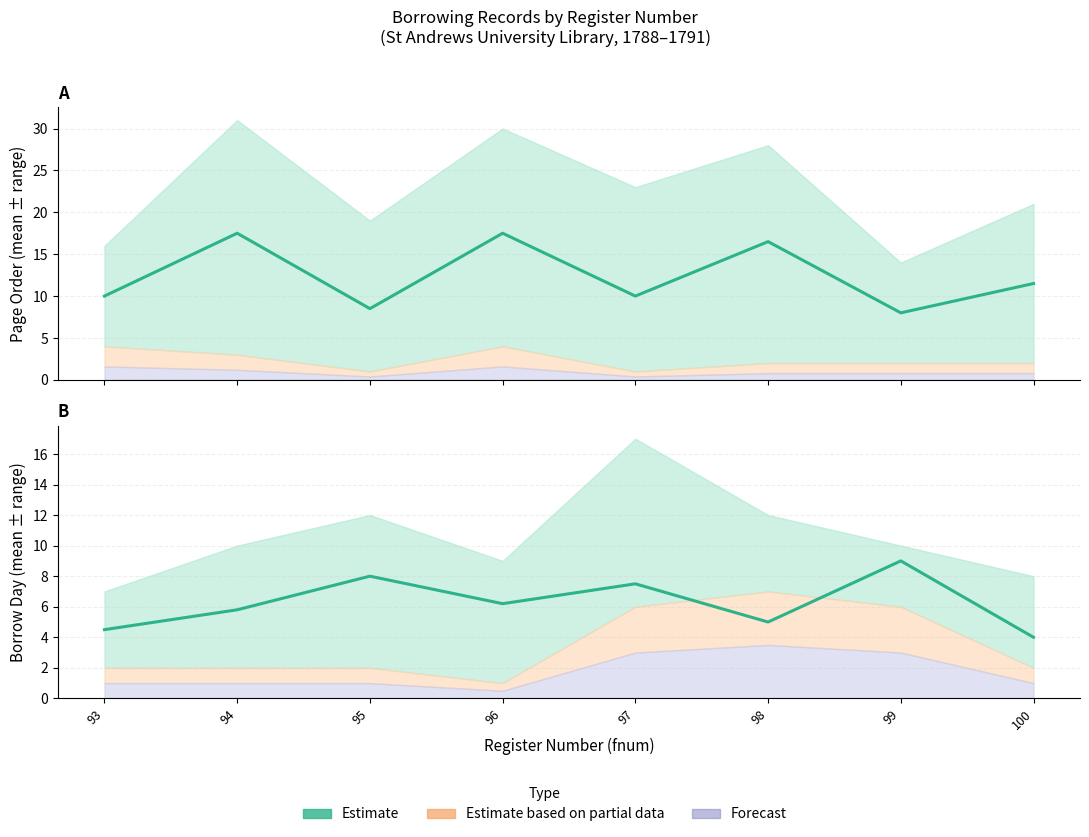

What is the average value of the Estimate (page order mean) series?

12.4